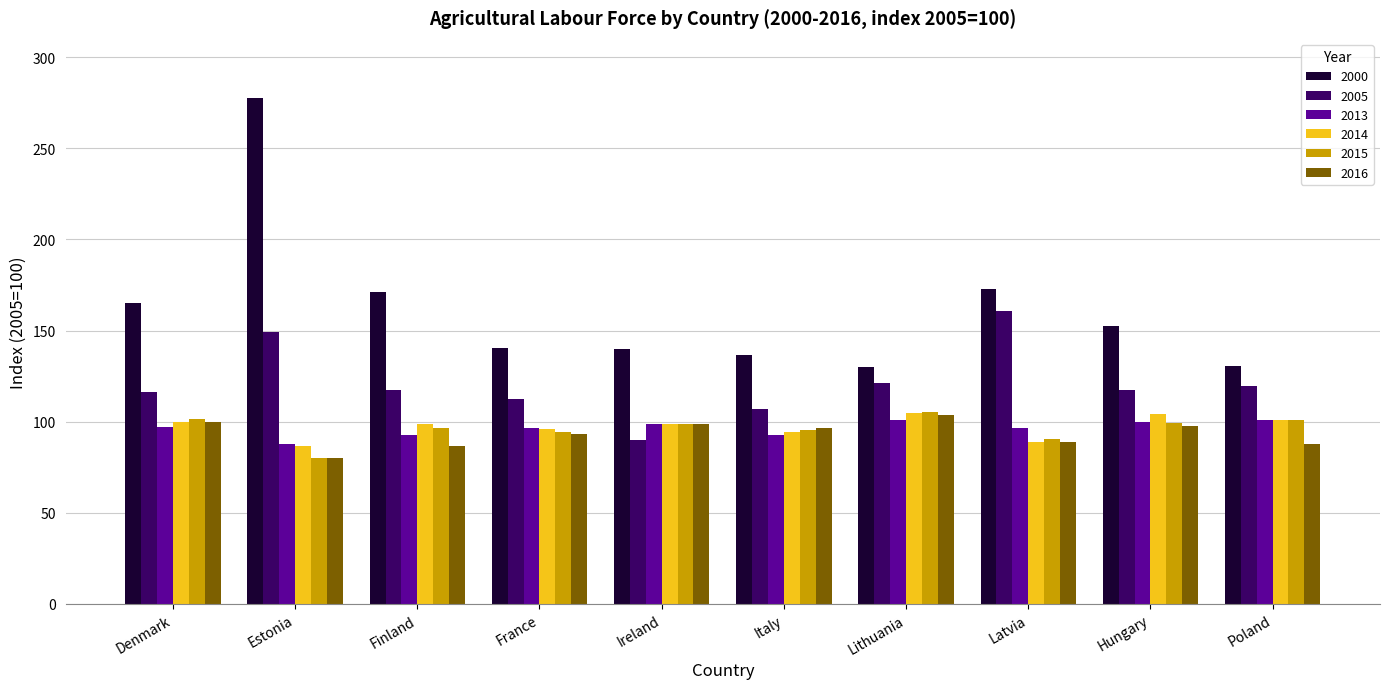

What is the difference between the maximum and minimum values in the 2016 series?

23.7